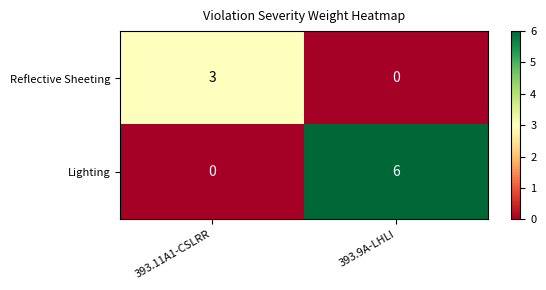

At which category does the chart reach its peak across all series?

393.9A-LHLI